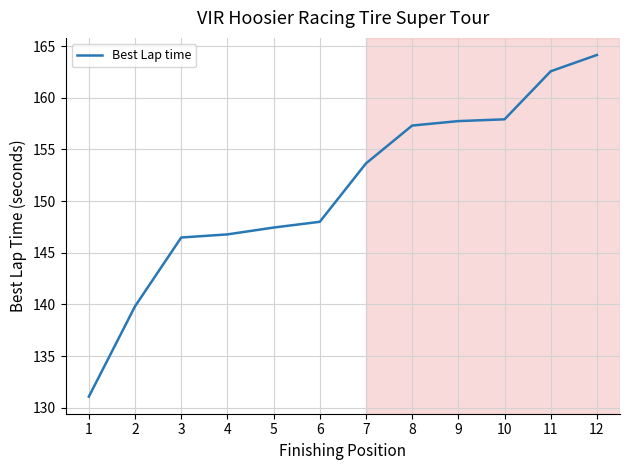

Reading left to right, extract all data points from this chart.

131.1	139.8	146.5	146.8	147.4	148.0	153.7	157.3	157.8	157.9	162.6	164.2